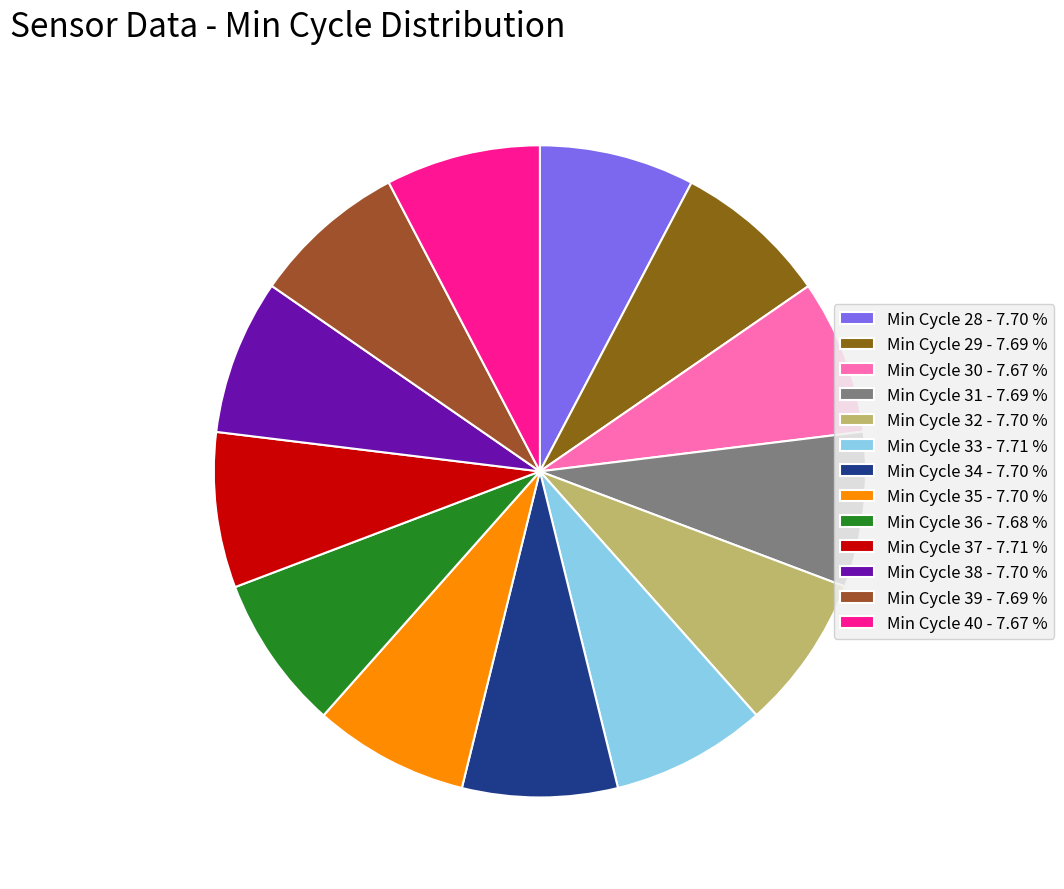

How many segments does this pie chart have?

13